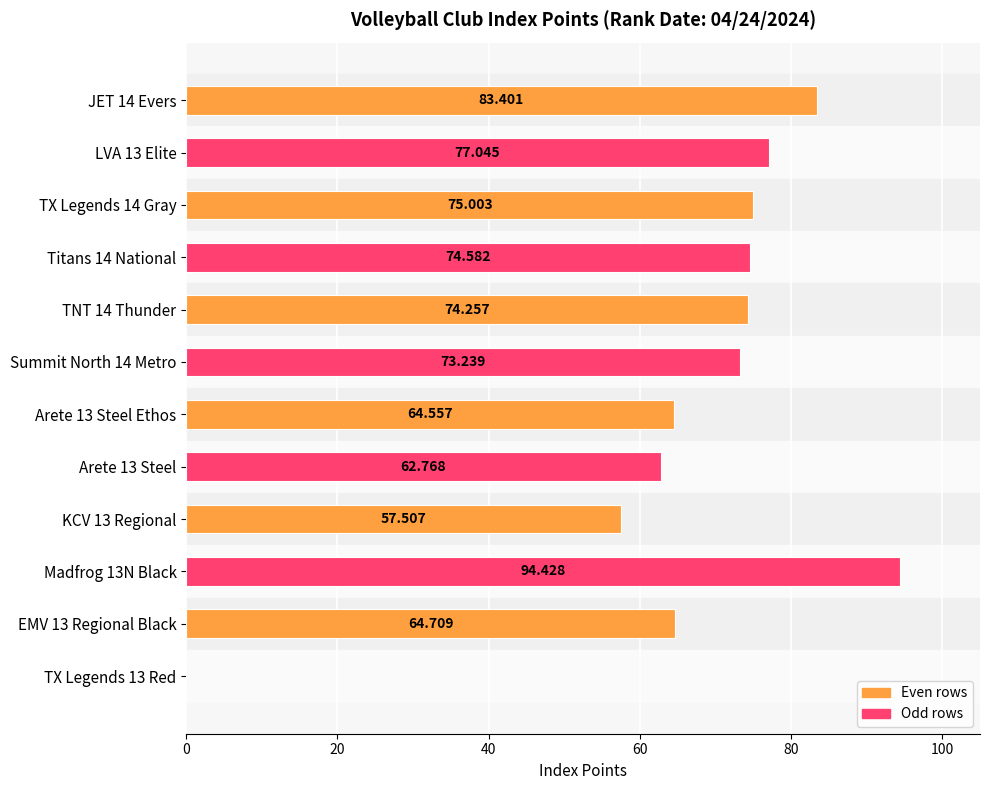

How many categories are shown in the chart?

12